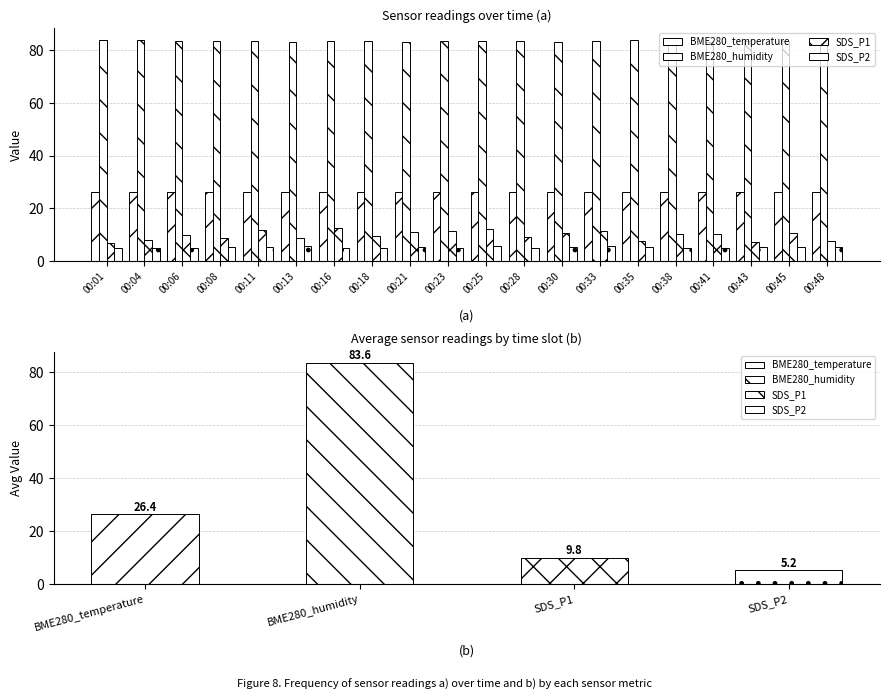

What is the value of the BME280_humidity bar at the 2nd from the left?

83.8